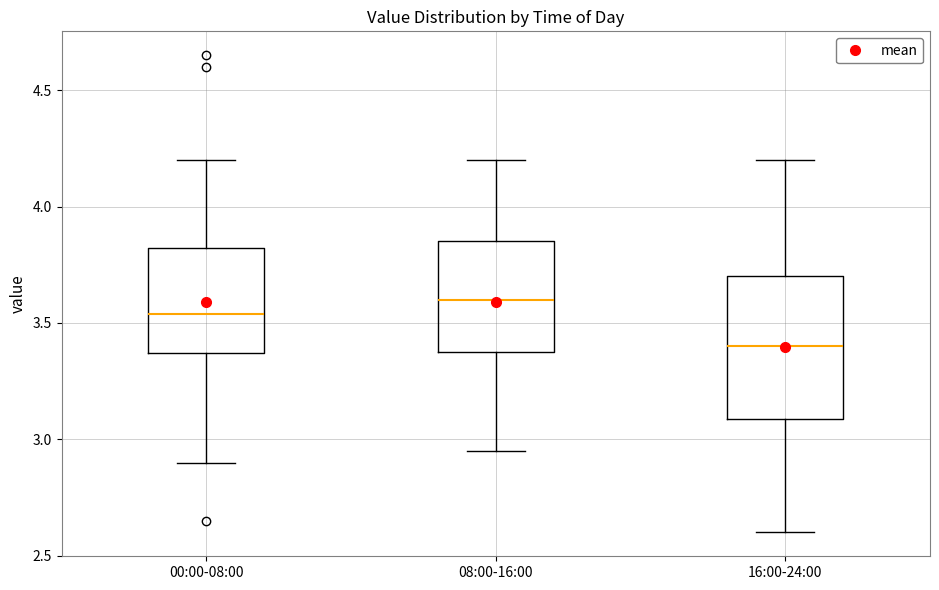

Where is the upper edge of the box for 00:00-08:00 on the y-axis? The values are not printed on the chart, so give them approximately, as read against the axis.

3.80